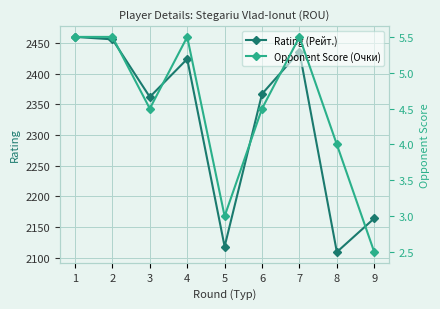

What is the difference between the maximum and second lowest values in the Opponent Score (Очки) series?

2.5